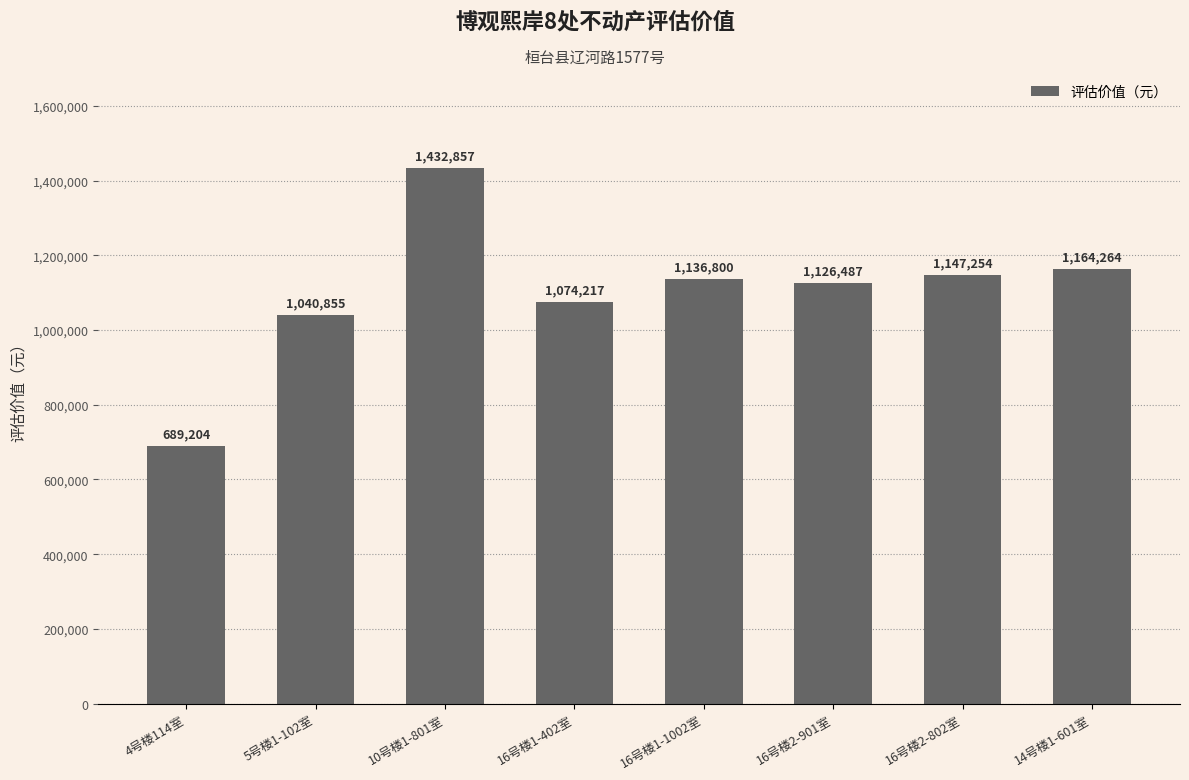

What is the difference between the second highest and minimum values?

475060